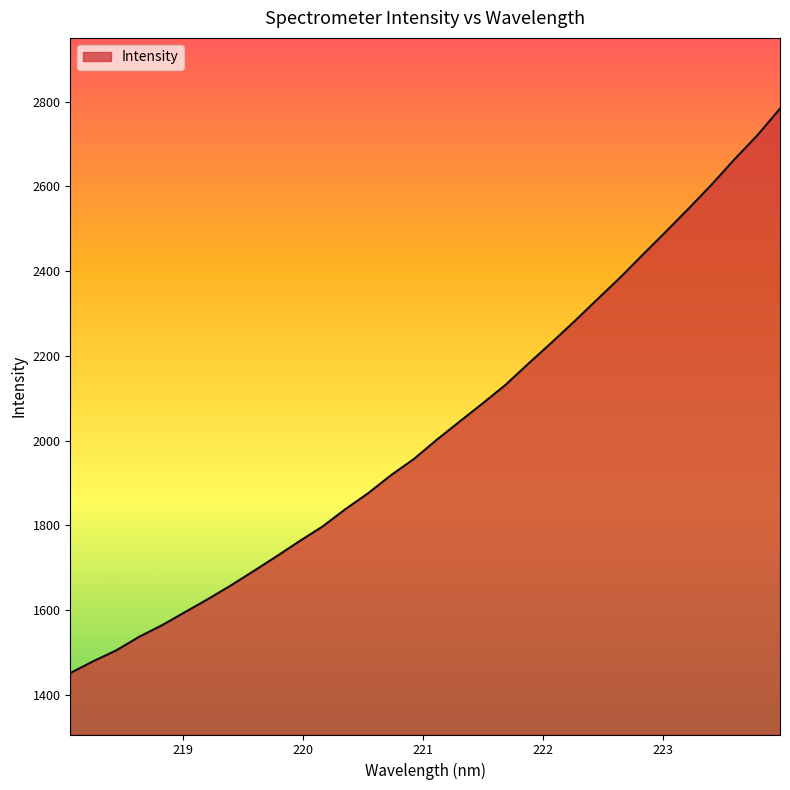

What is the sum of all values?

64901.1